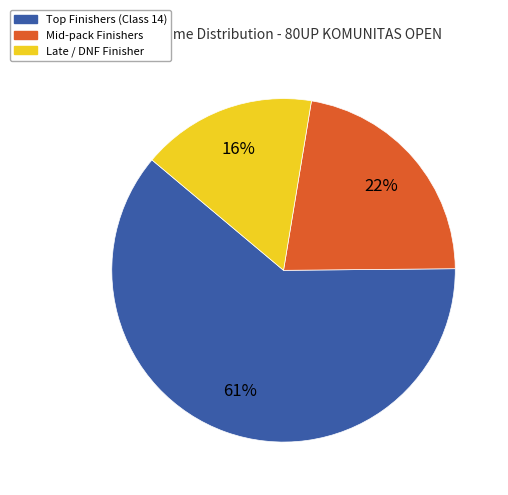

To the nearest percent, what is the average slice percentage?

33%